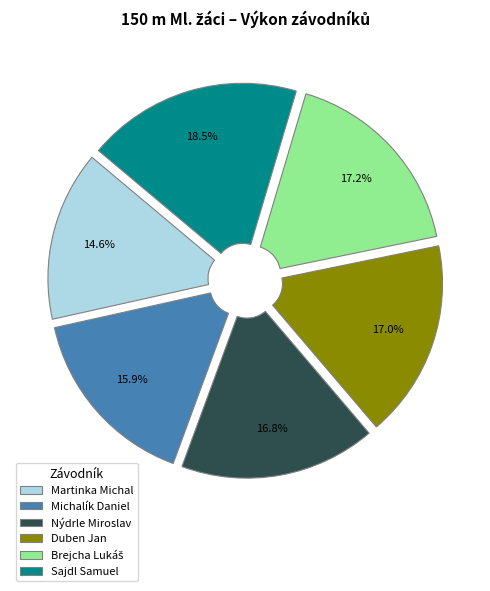

What is the smallest slice in the pie chart?

Martinka Michal